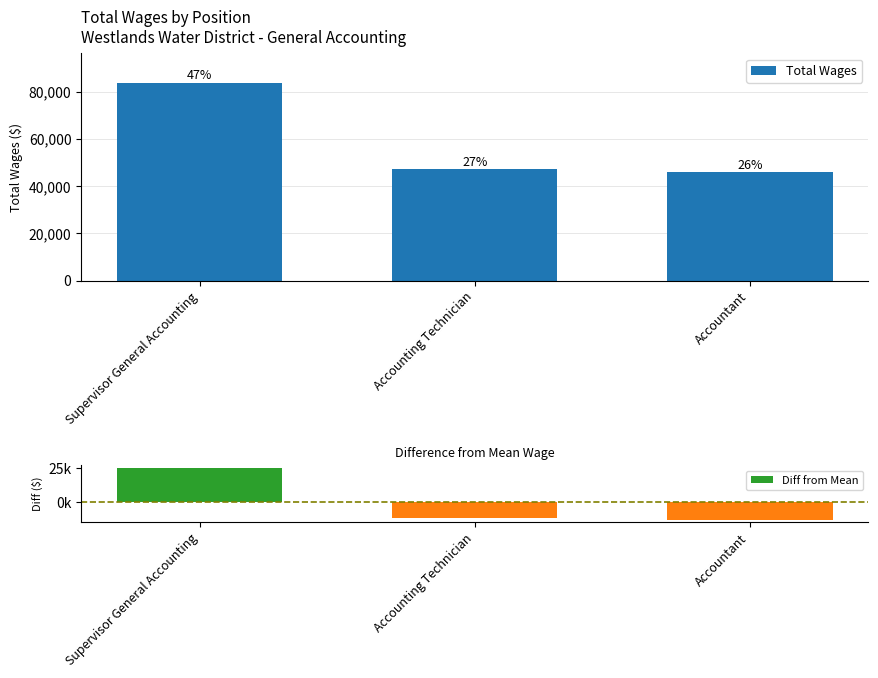

What is the difference between the Diff from Mean values at Supervisor General Accounting and Accountant?

37882.0